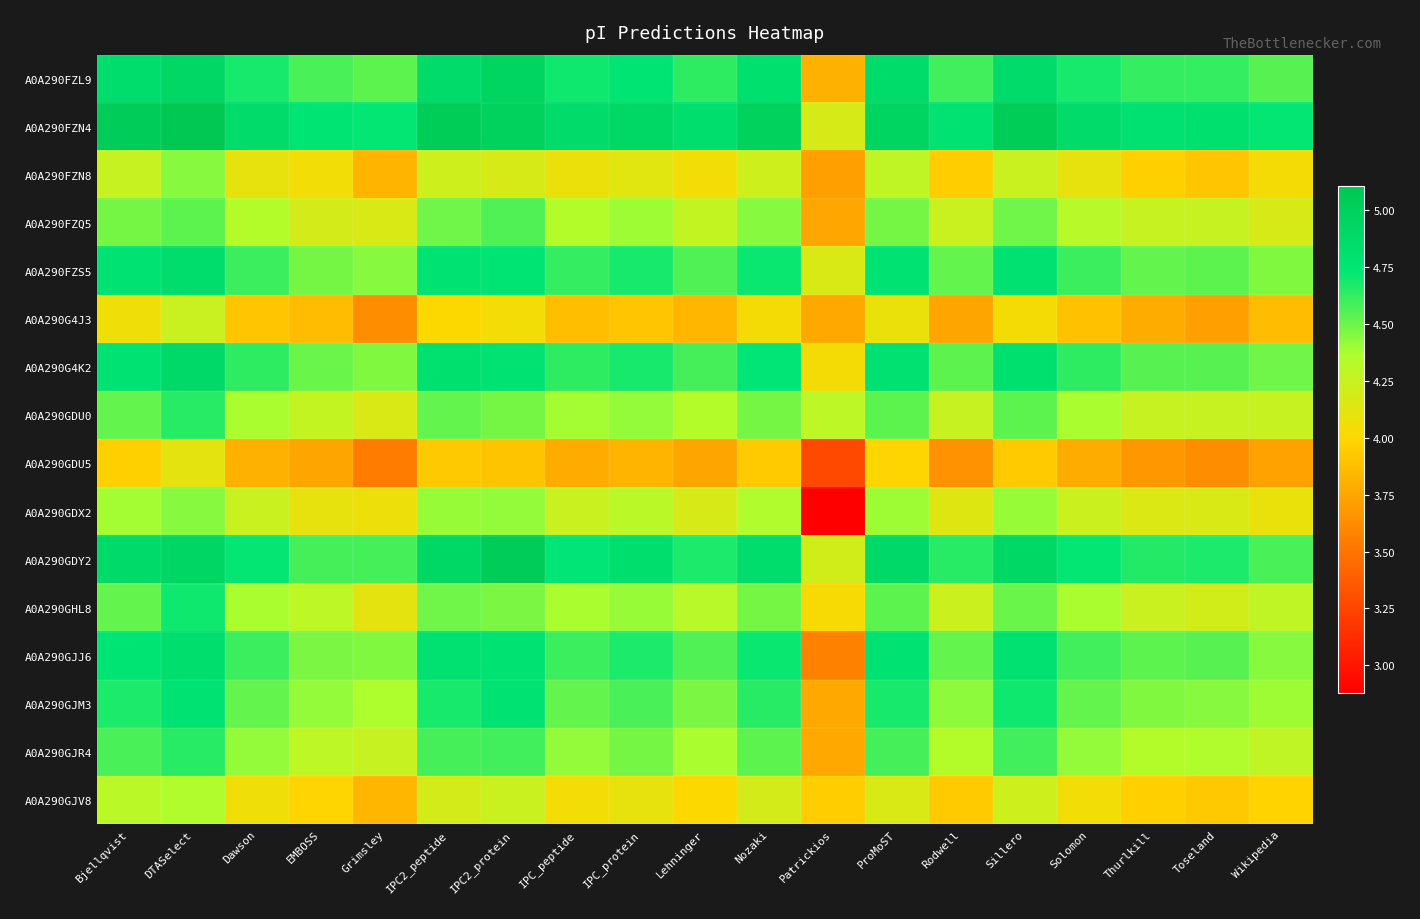

Which series has the largest range (max minus min)?

A0A290GDX2